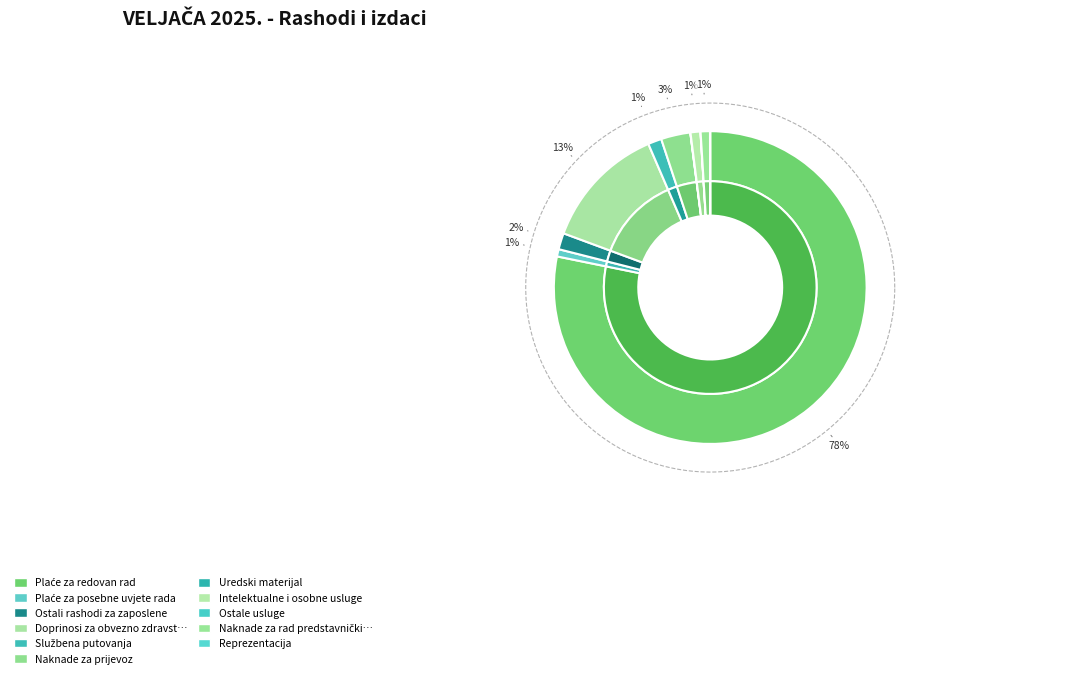

True or false: Ostale usluge accounts for 1% of the total.

False